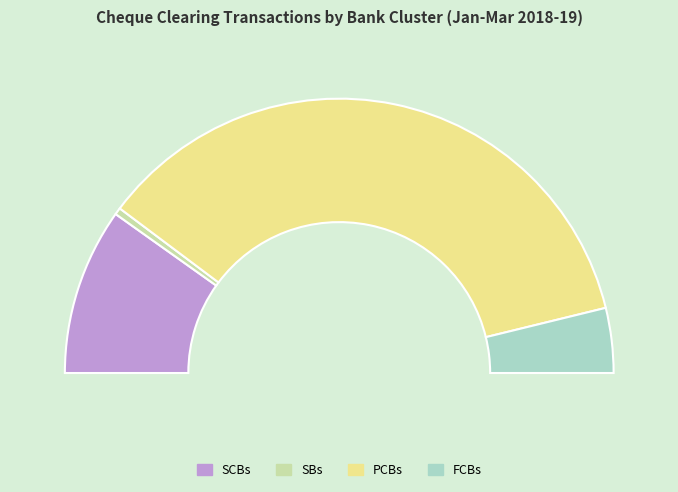

Between FCBs and PCBs, which is larger?

PCBs